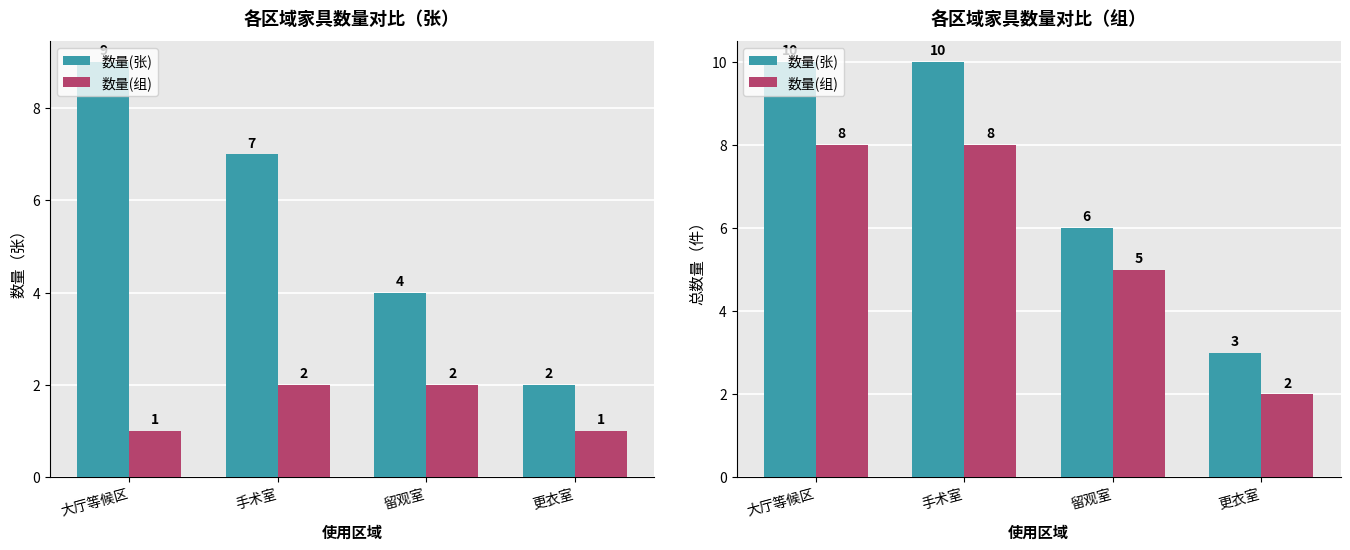

What is the difference between the highest and lowest values at 大厅等候区?

2